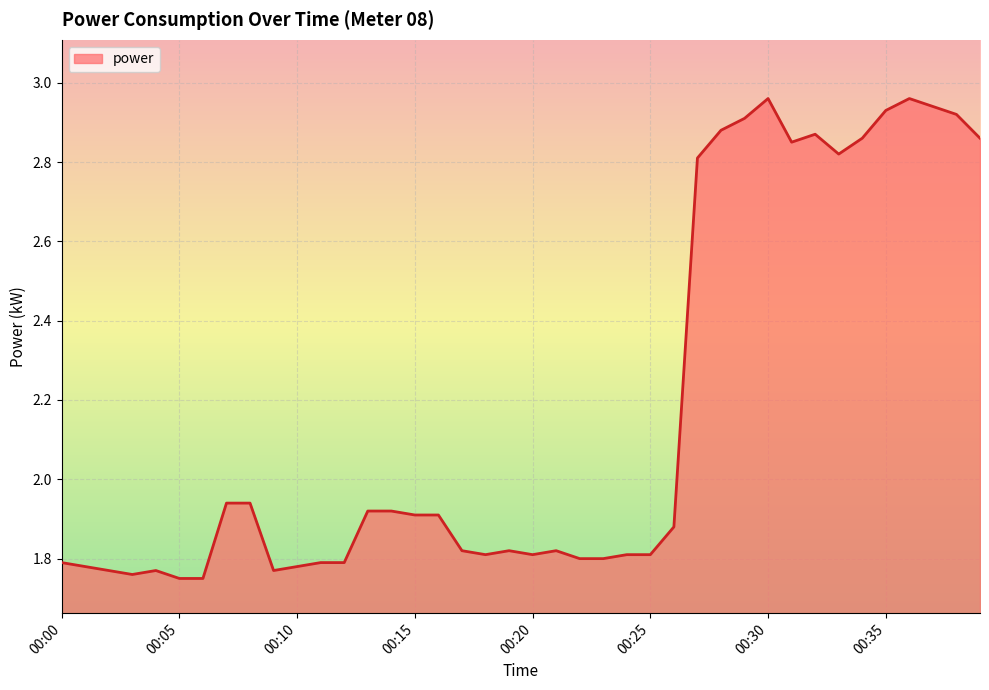

What is the difference between the maximum and minimum values?

1.2